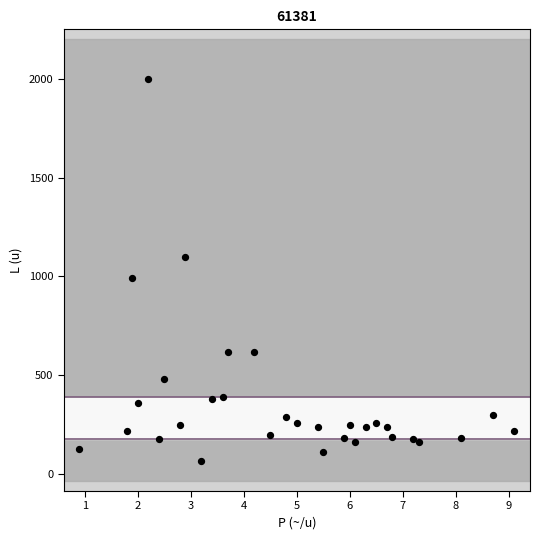

What Y value in the scatter plot is closest to 1032?

990